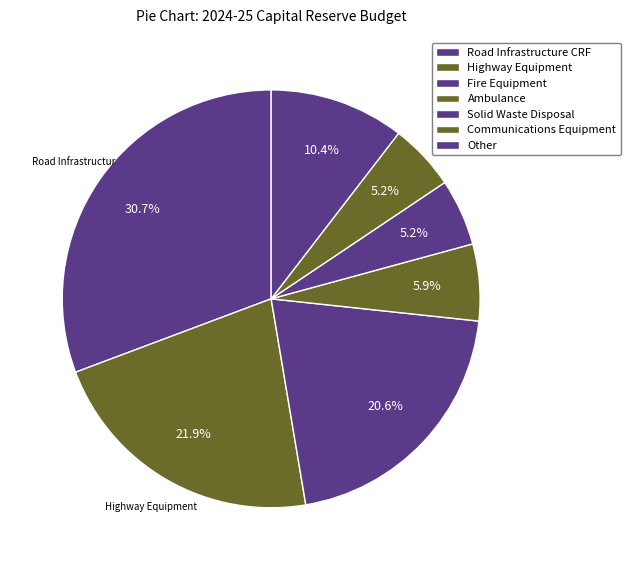

True or false: Highway Equipment accounts for 22% of the total.

True